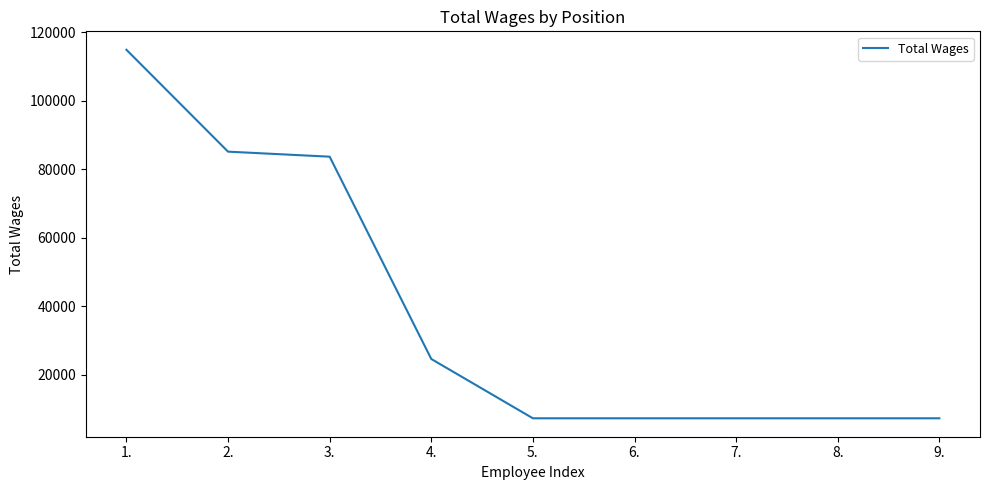

The value at 9. is 2637. True or false?

False